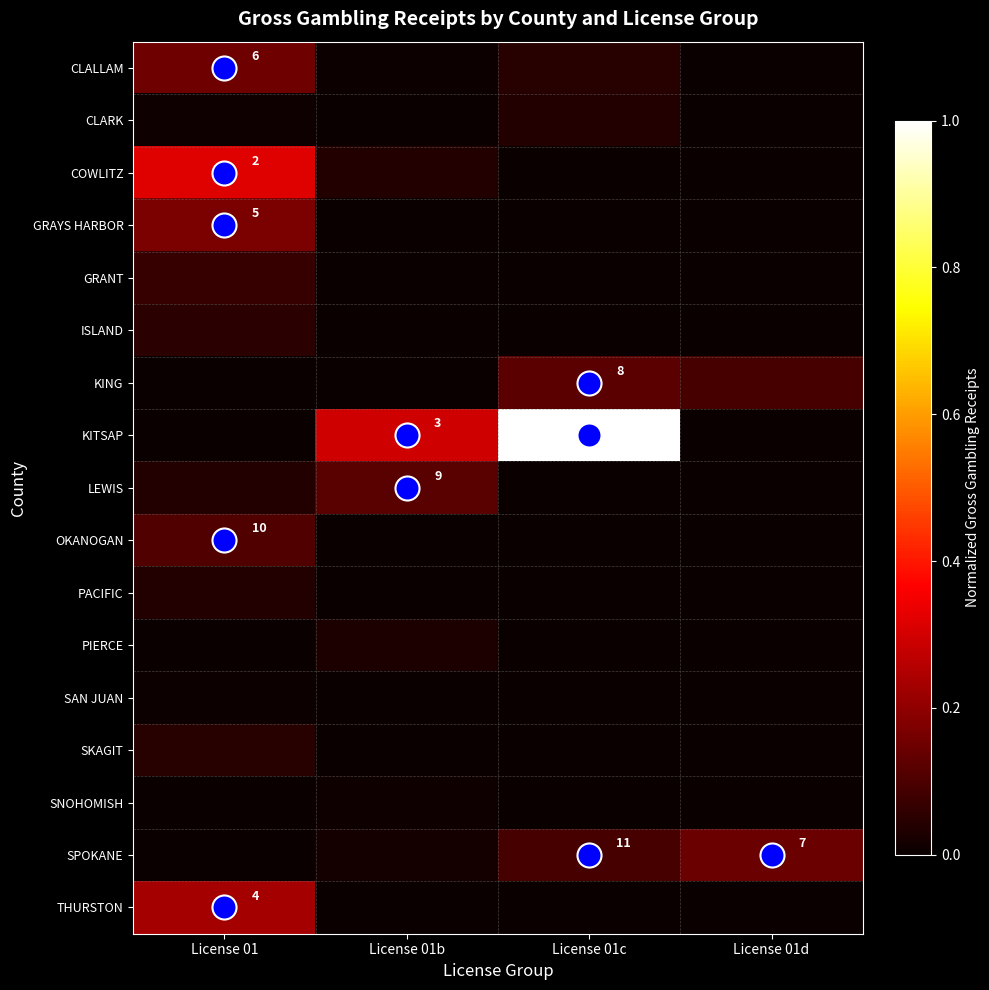

What is the total value across all series at License 01b?

0.5